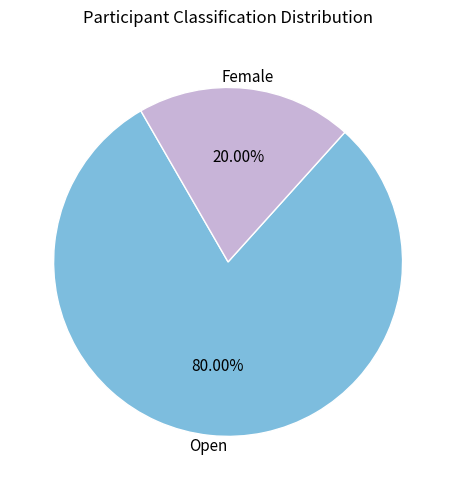

Which category has the biggest portion of the pie?

Open